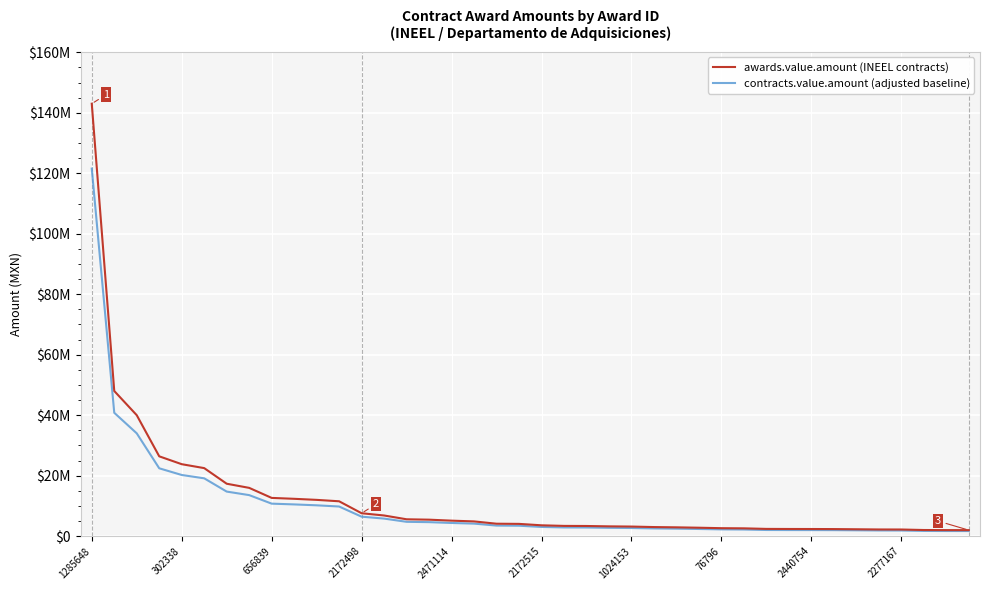

What is the difference between the maximum and minimum values in the contracts.value.amount (adjusted baseline) series?

119857381.4